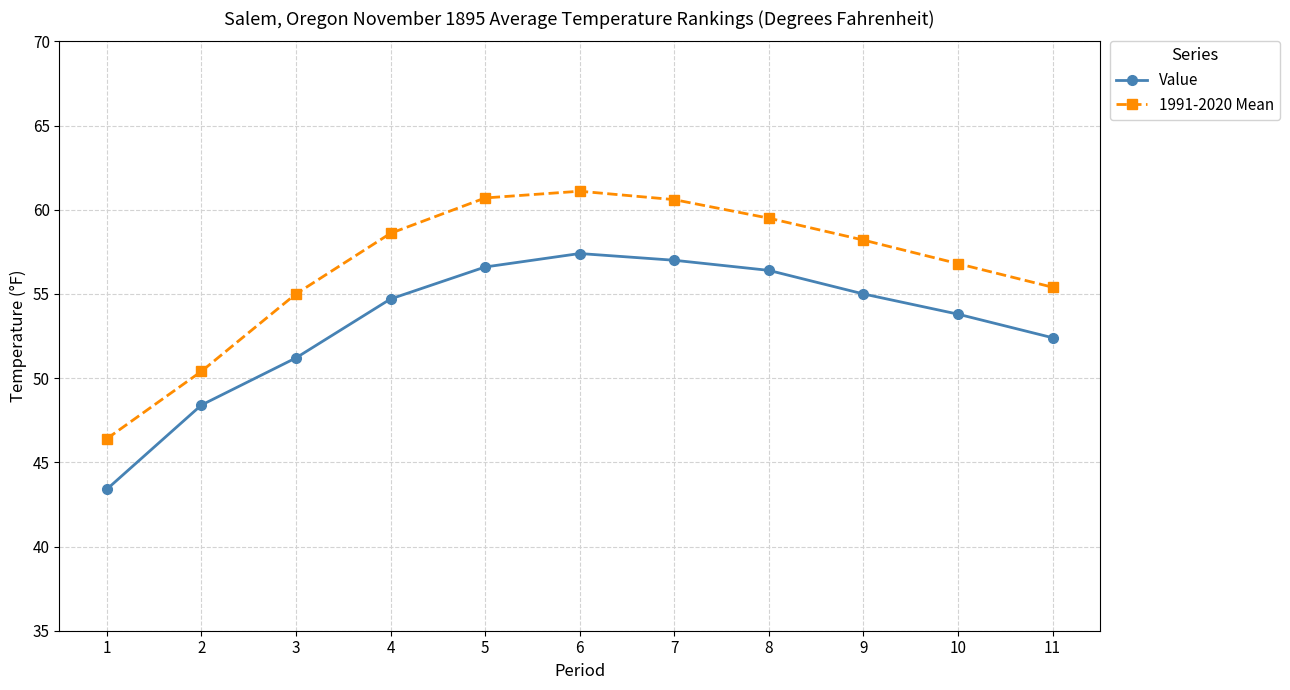

Read the Value value at 5.

56.6